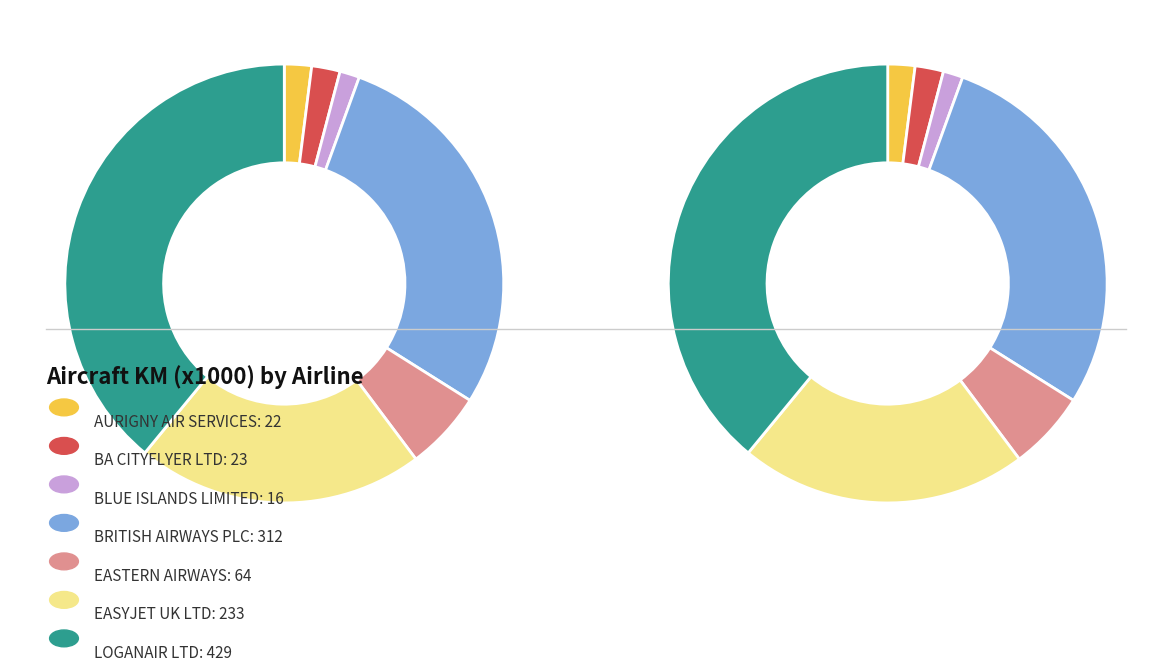

What portion of the pie excludes BLUE ISLANDS LIMITED?

98.5%